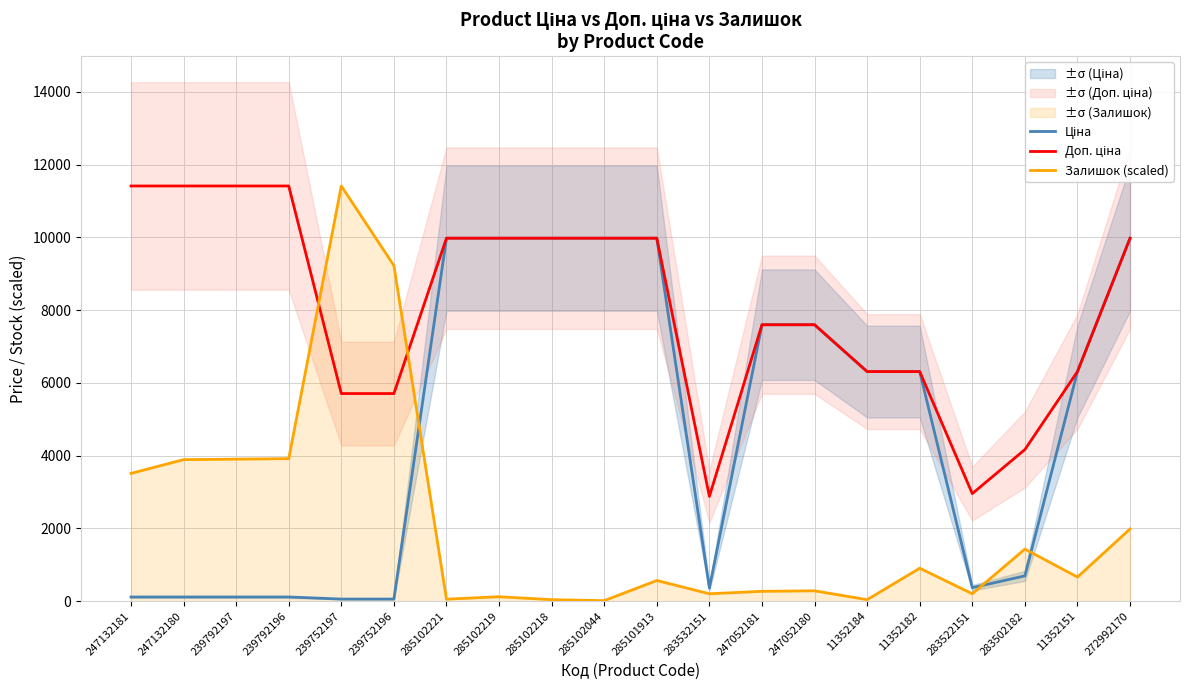

Which has a higher value, 283532151 or 247132180?

283532151